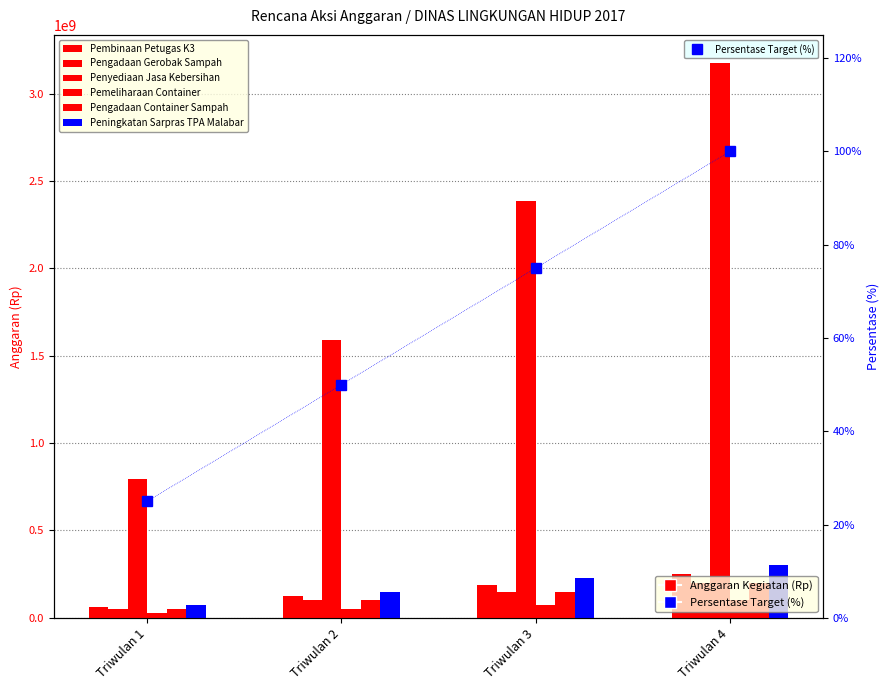

How many groups of bars are there?

4